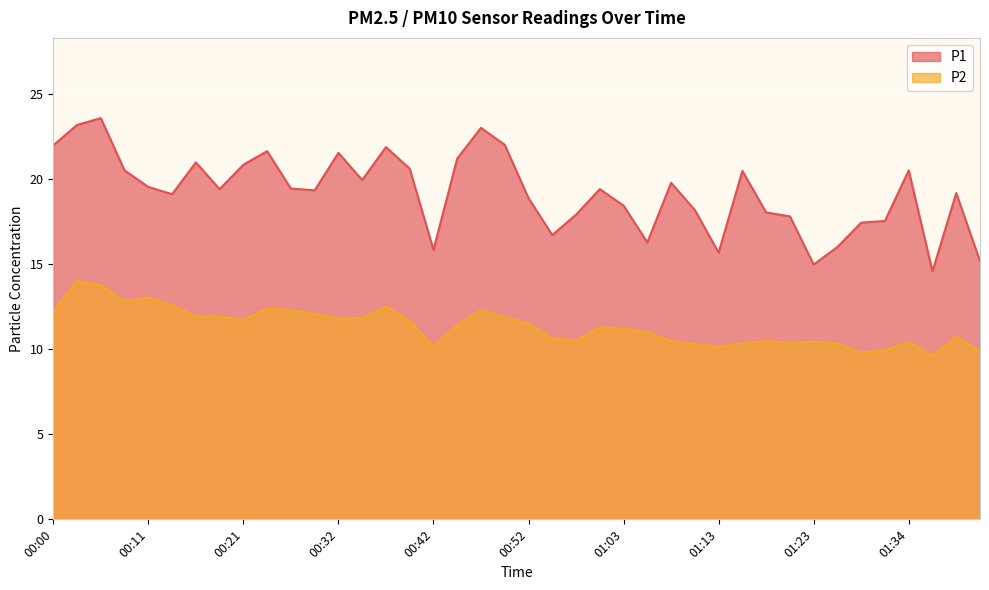

Rank the series at 00:00 from lowest to highest value.

P2, P1